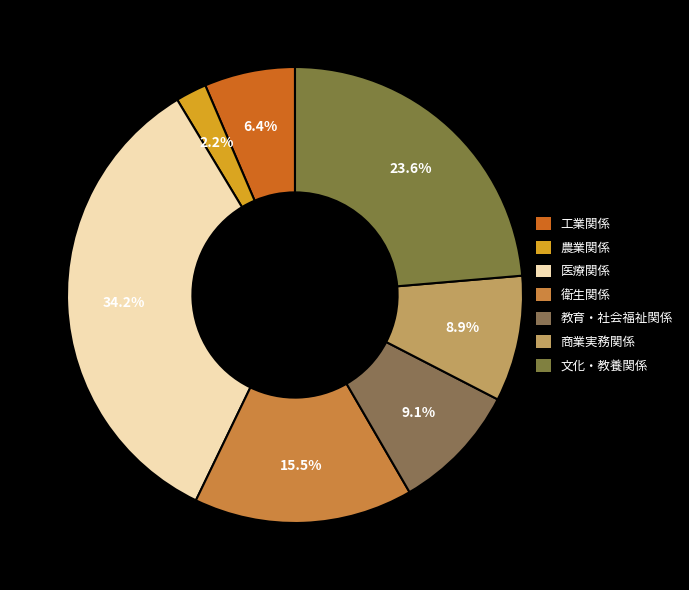

True or false: 文化・教養関係 accounts for 29% of the total.

False